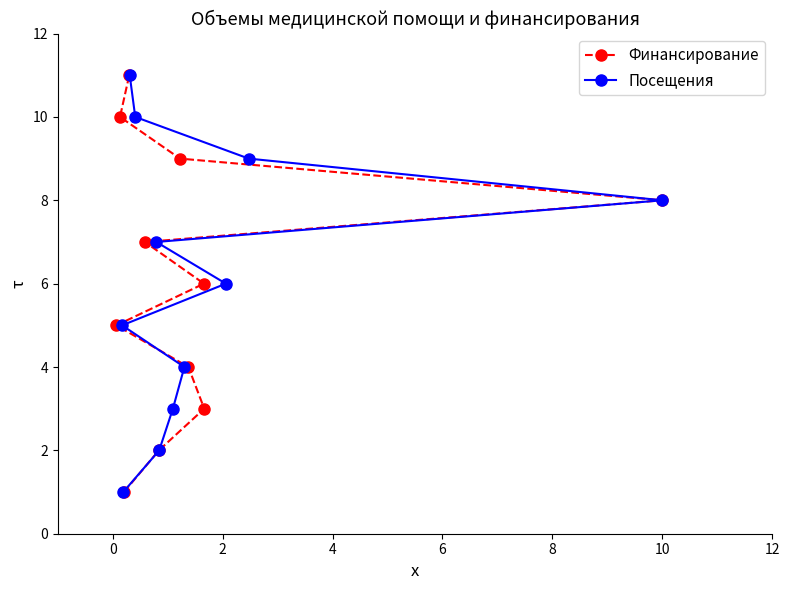

What is the highest value of the Финансирование series?

11